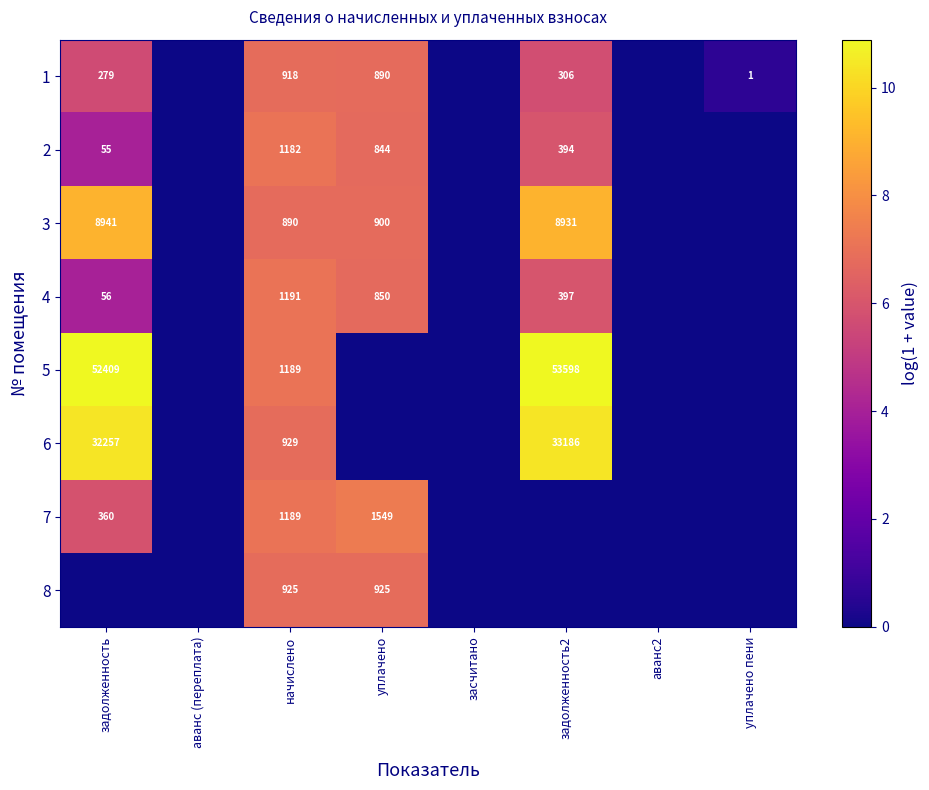

True or false: 6 has a value of 292 at начислено.

False